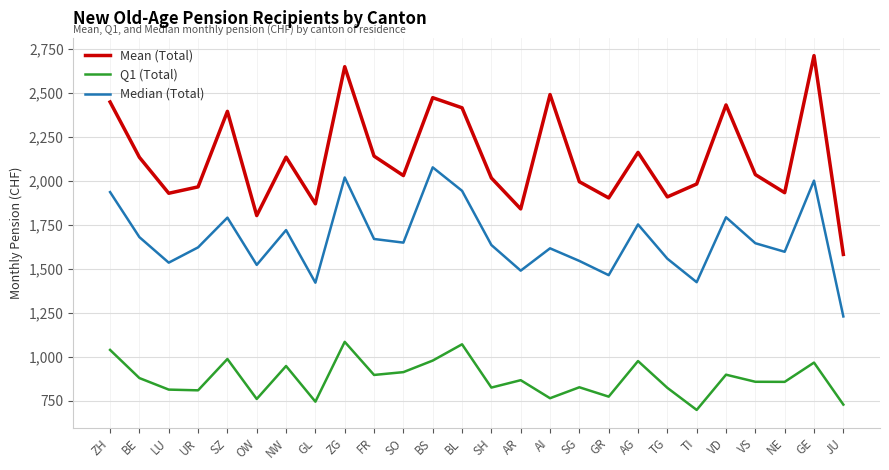

The Mean (Total) series shows 922.1 at BE. True or false?

False